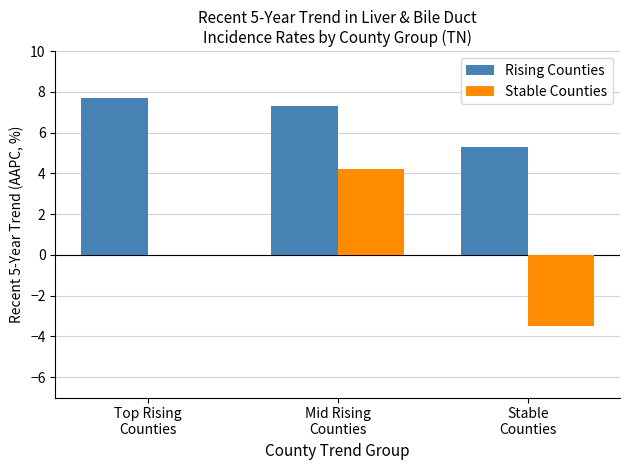

Which series has the largest total across all categories?

Rising Counties